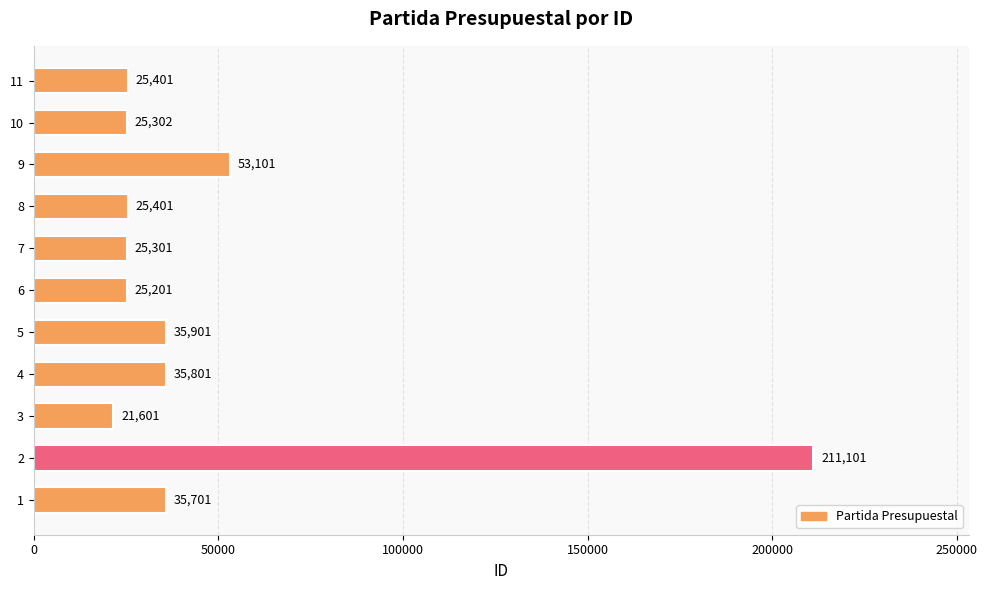

Approximately how many times larger is the value at 1 compared to 11?

1.4